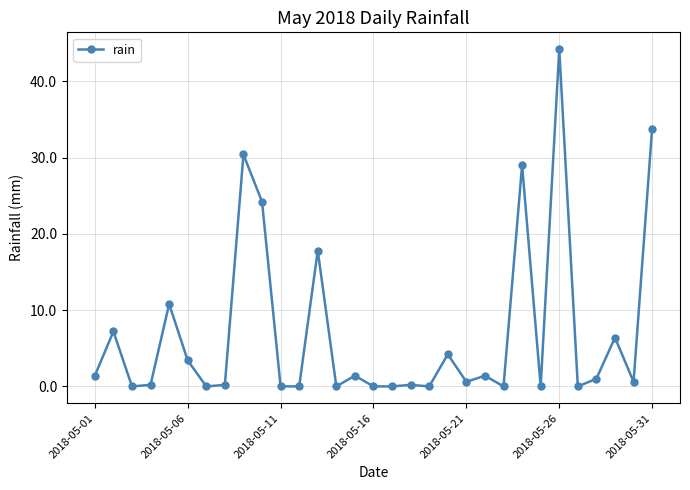

True or false: there are more than 1 points higher than both neighbors.

True